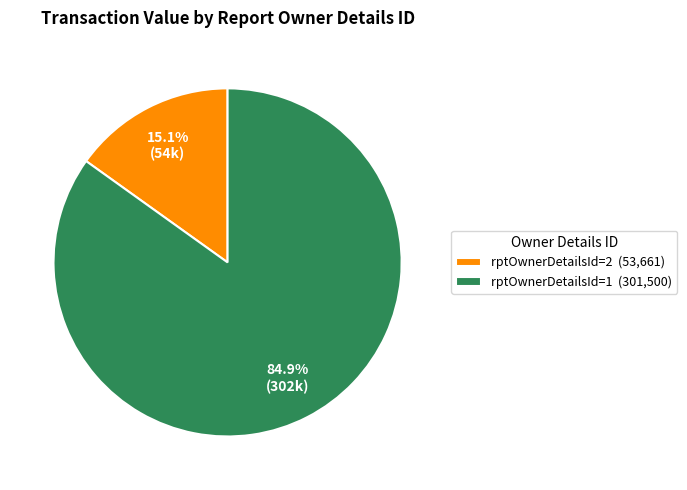

Combined, do rptOwnerDetailsId=2 (53,661) and rptOwnerDetailsId=1 (301,500) account for over 50%?

Yes